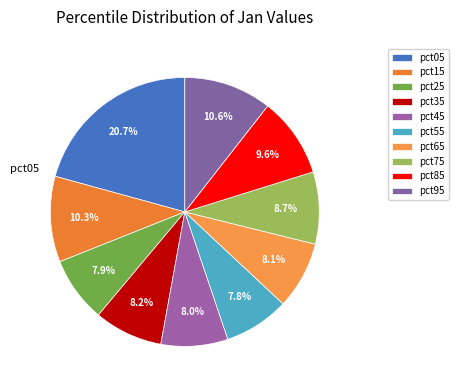

How many slices are in this pie chart?

10